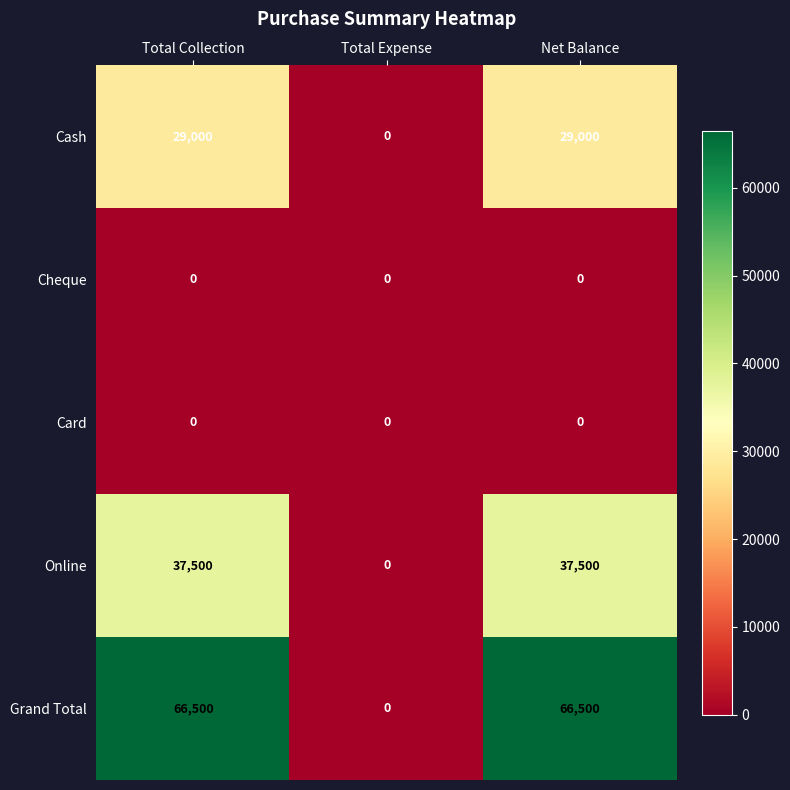

At which label does Online reach its minimum?

Total Expense